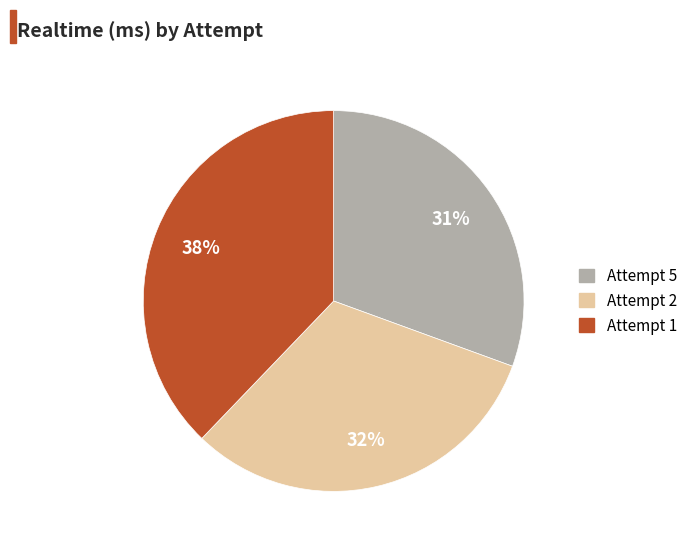

Which slice is the smallest?

Attempt 5